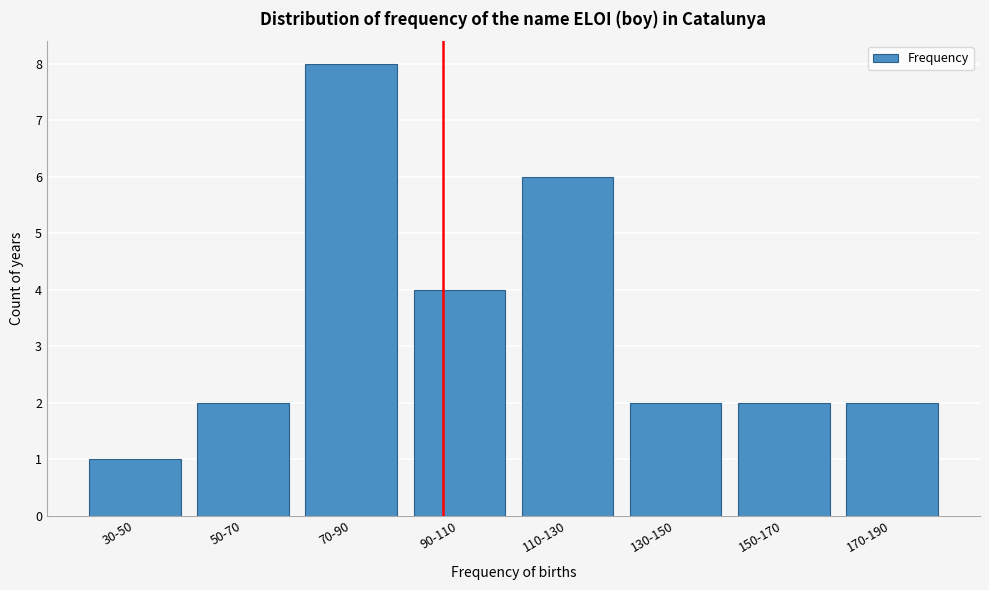

Reading right to left, extract all data points from this chart.

2	2	2	6	4	8	2	1